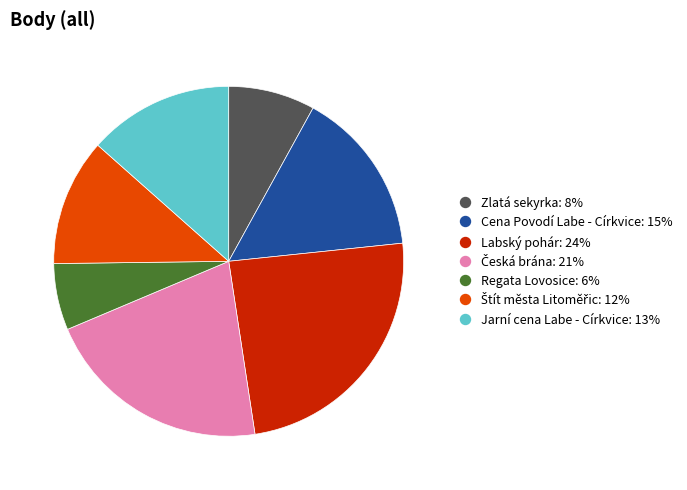

Do Cena Povodí Labe - Církvice and Labský pohár together represent more than half of the pie?

No